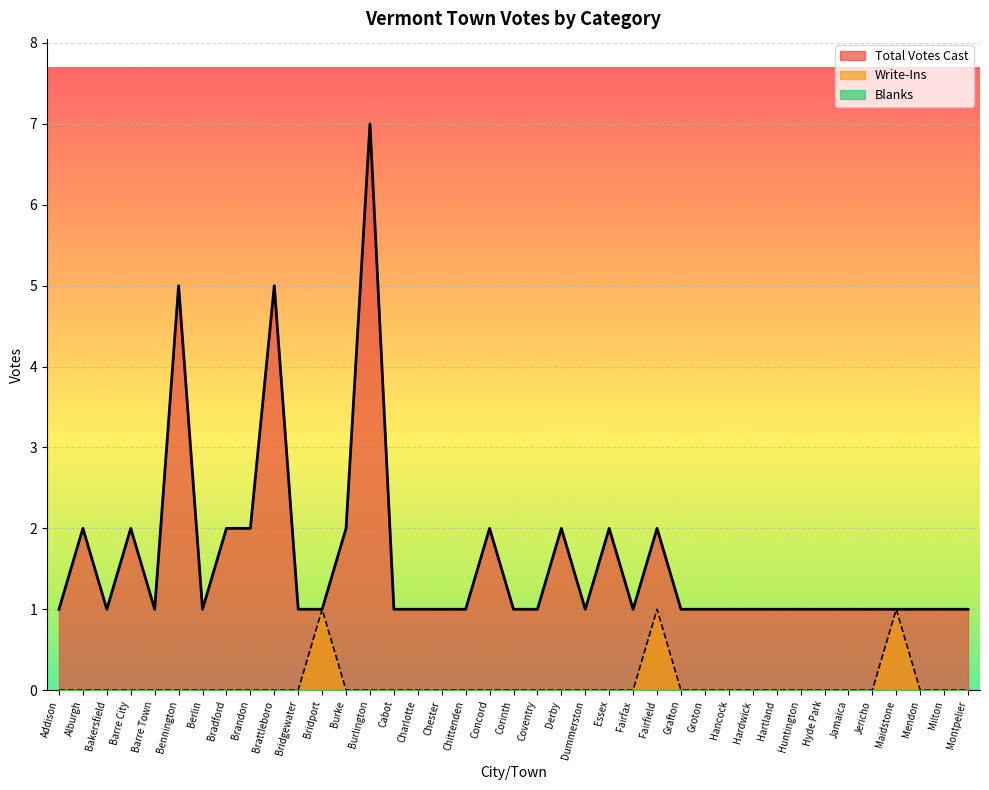

Is it true that Write-Ins equals 0 at Chittenden?

True